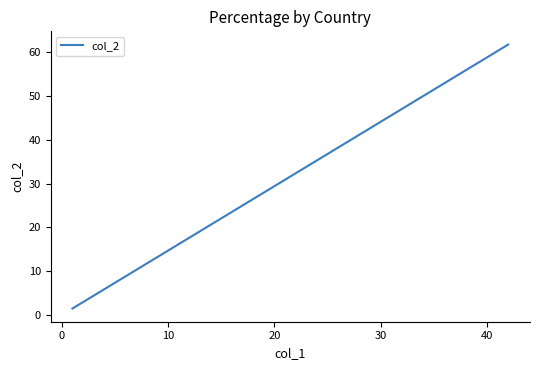

True or false: there are more than 0 points higher than both neighbors.

False